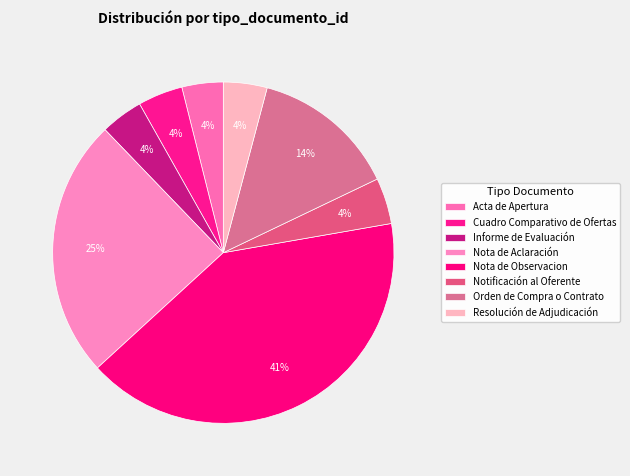

Approximately how many times larger is the value at Orden de Compra o Contrato compared to Resolución de Adjudicación?

3.3